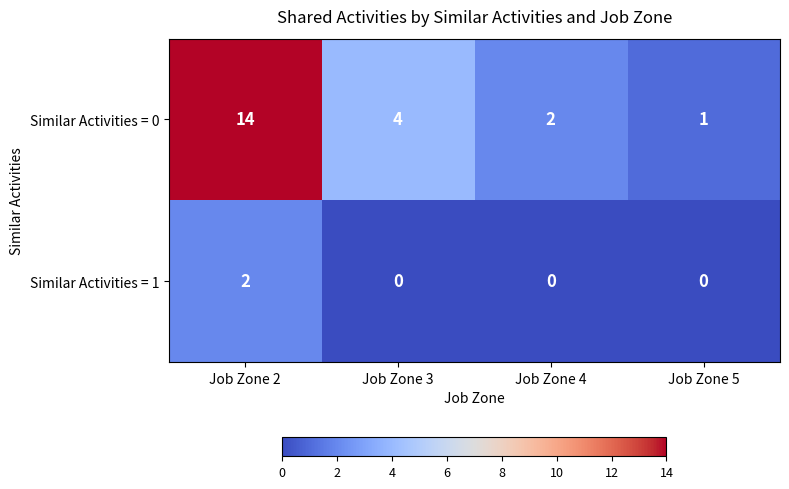

What is the total value across all series at Job Zone 3?

4